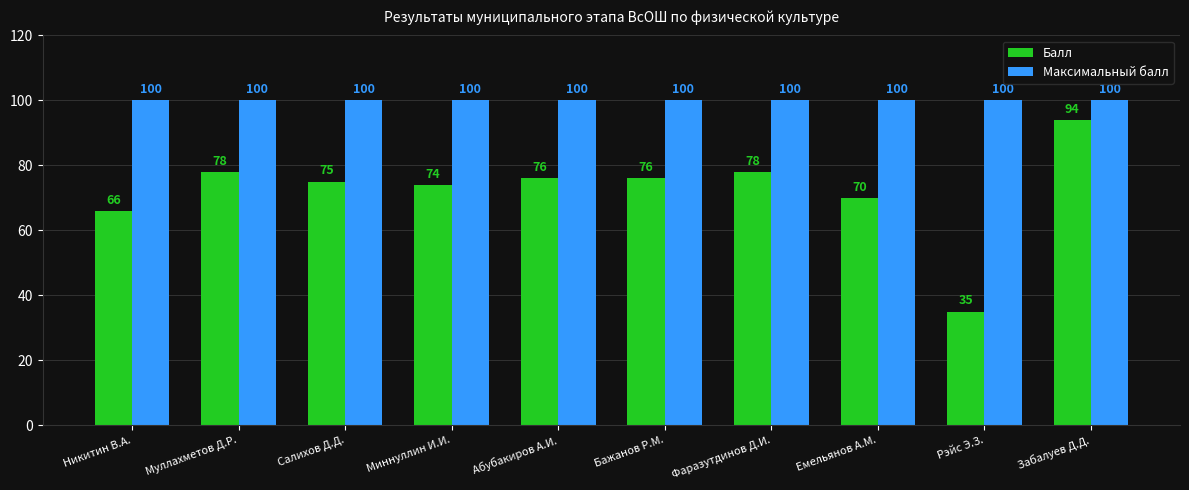

What is the sum of all Балл values?

722